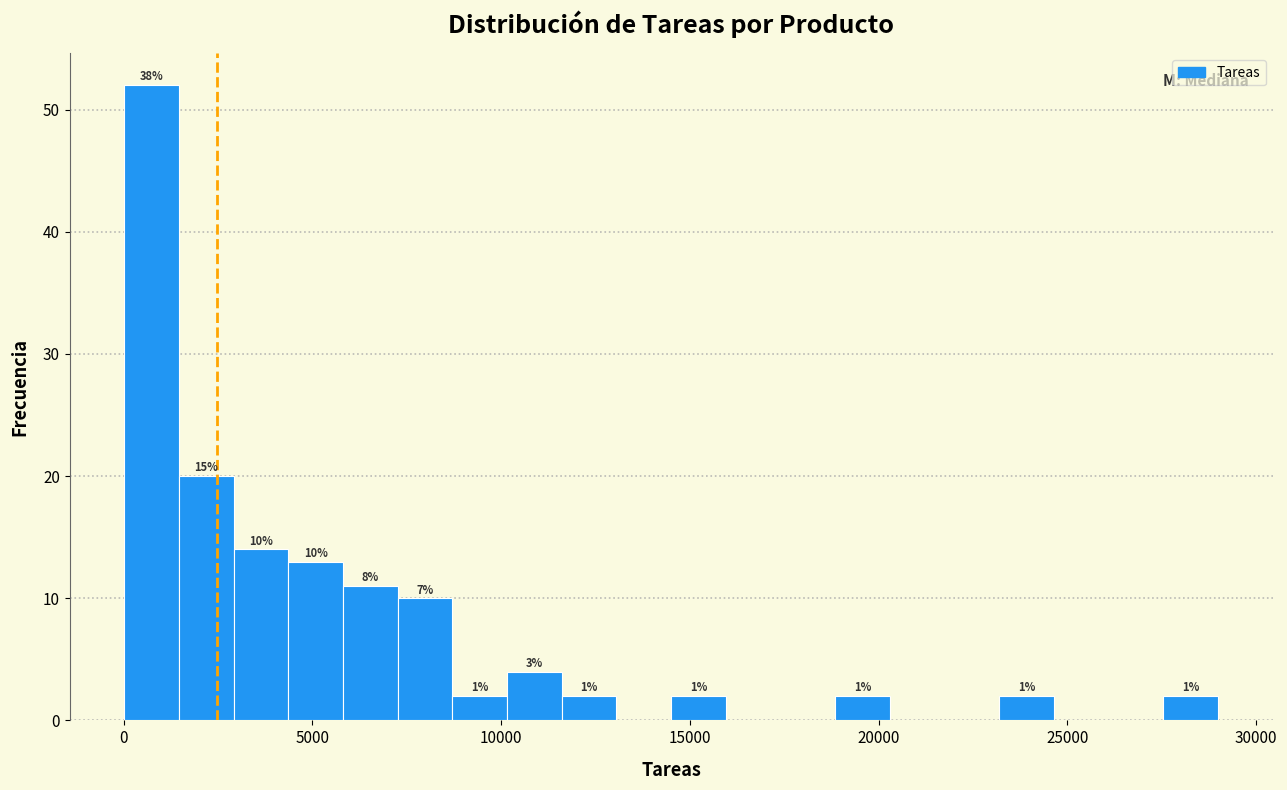

Around what value on the x-axis is the tallest bar? Give the approximate position of its centre, as read against the axis.

500